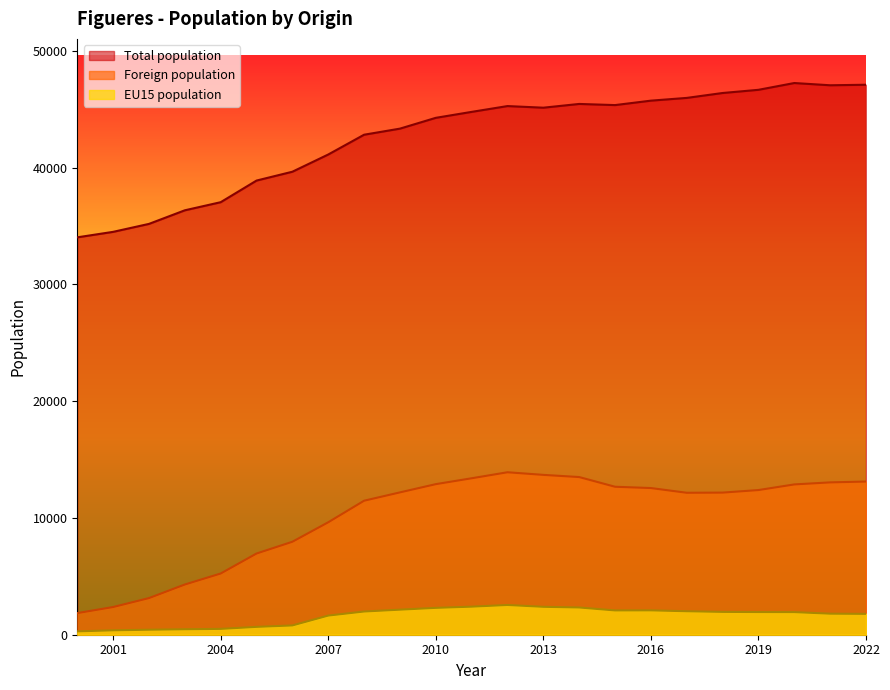

What value does the Foreign population series have at 2018, to the nearest 10?

12170